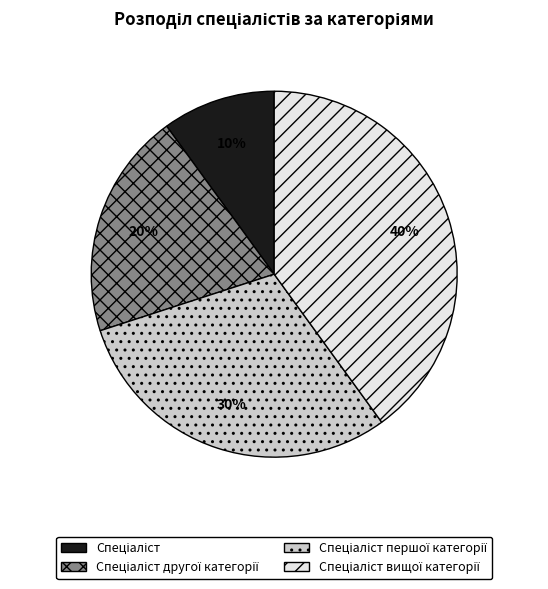

How many slices are in this pie chart?

4